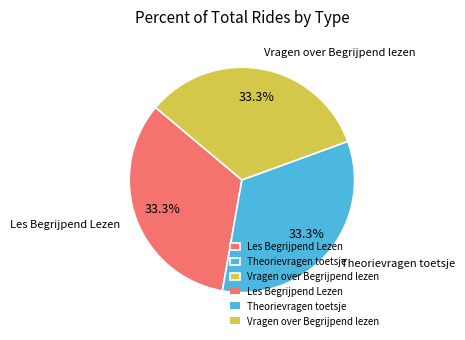

The Theorievragen toetsje slice represents 25% of the pie. True or false?

False